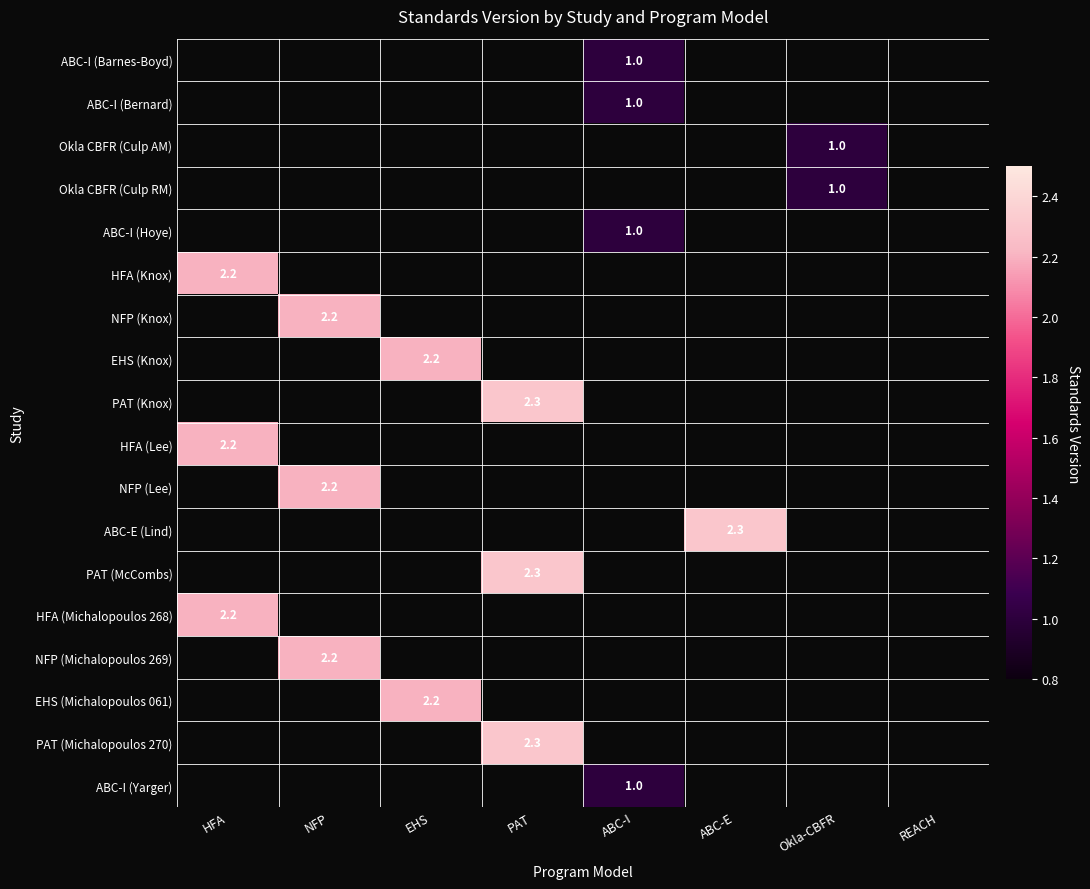

The value of PAT (Knox) at PAT is 4.0. True or false?

False